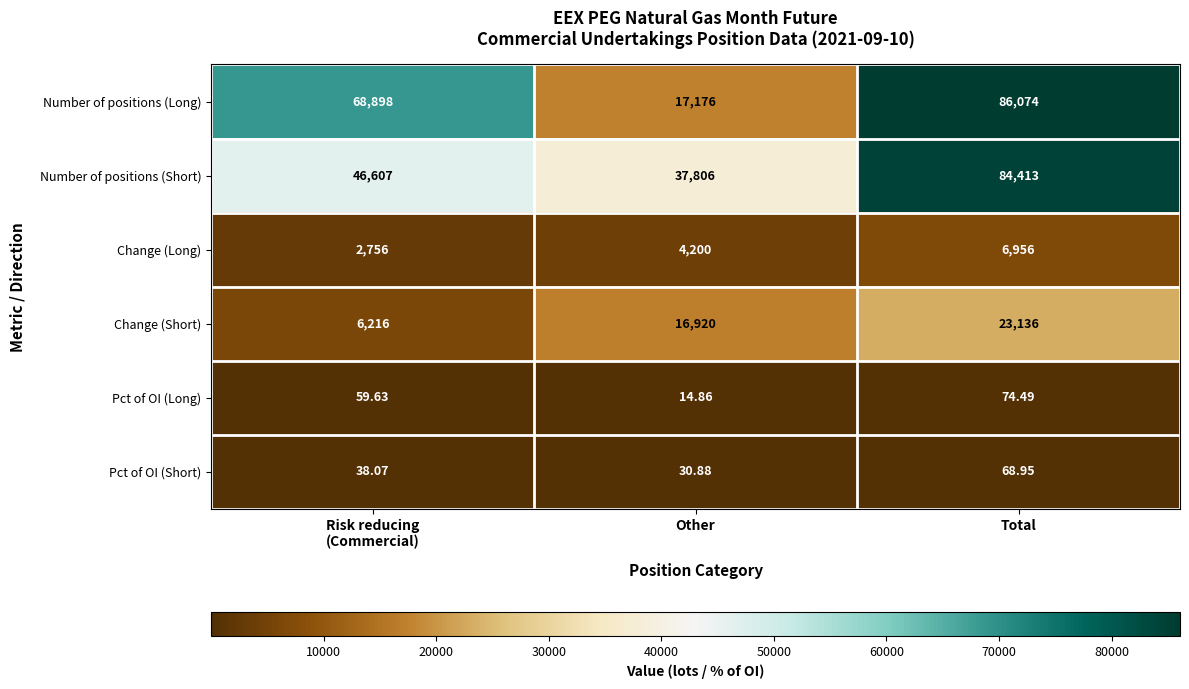

Which series has the largest range (max minus min)?

Number of positions (Long)